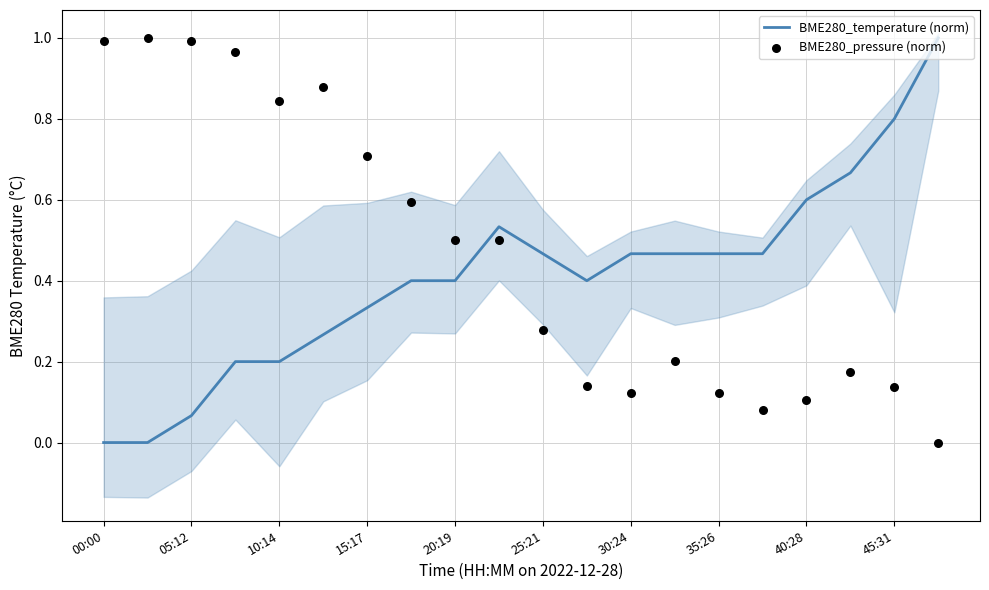

Which series has the largest total across all categories?

BME280_pressure (norm)